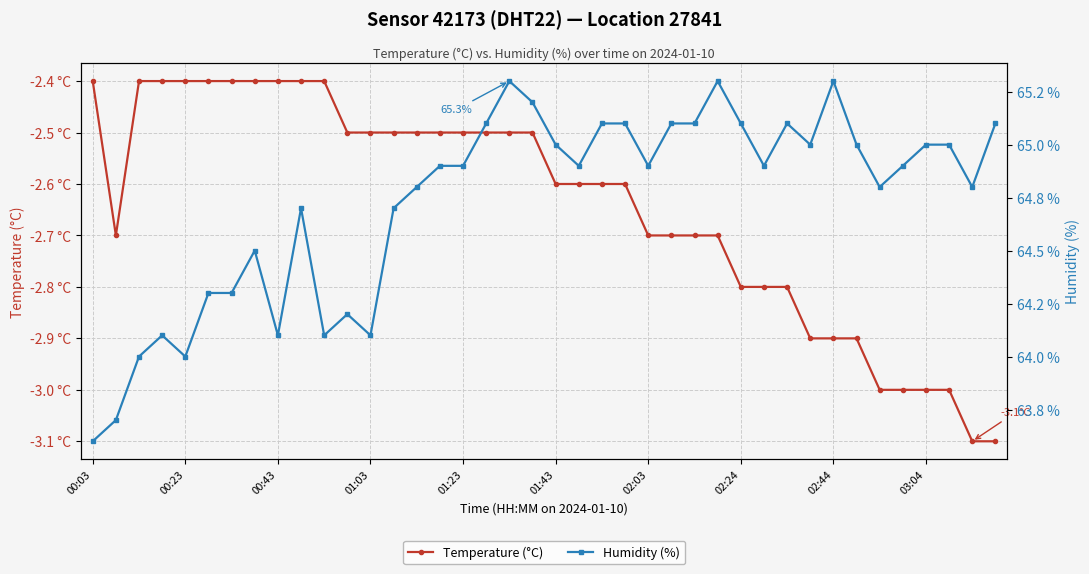

Reading right to left, transcribe all the data shown in this chart.

Temperature (°C): -3.1	-3.1	-3.0	-3.0	-3.0	-3.0	-2.9	-2.9	-2.9	-2.8	-2.8	-2.8	-2.7	-2.7	-2.7	-2.7	-2.6	-2.6	-2.6	-2.6	-2.5	-2.5	-2.5	-2.5	-2.5	-2.5	-2.5	-2.5	-2.5	-2.4	-2.4	-2.4	-2.4	-2.4	-2.4	-2.4	-2.4	-2.4	-2.7	-2.4
Humidity (%): 65.1	64.8	65.0	65.0	64.9	64.8	65.0	65.3	65.0	65.1	64.9	65.1	65.3	65.1	65.1	64.9	65.1	65.1	64.9	65.0	65.2	65.3	65.1	64.9	64.9	64.8	64.7	64.1	64.2	64.1	64.7	64.1	64.5	64.3	64.3	64.0	64.1	64.0	63.7	63.6